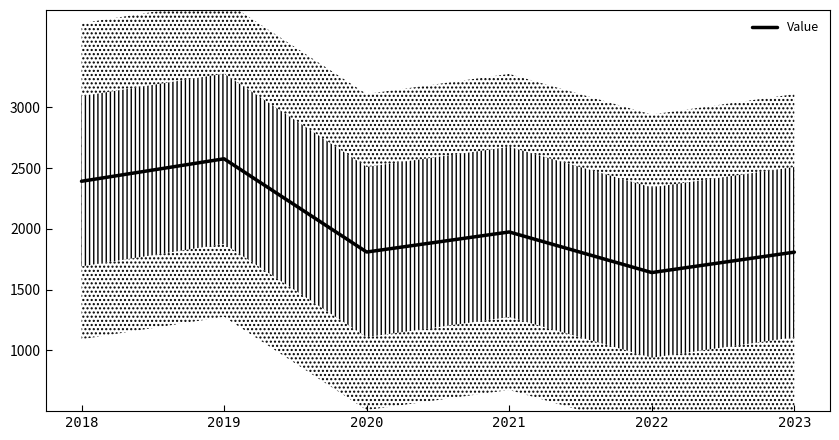

What is the value of the 6th point from the left?

1808